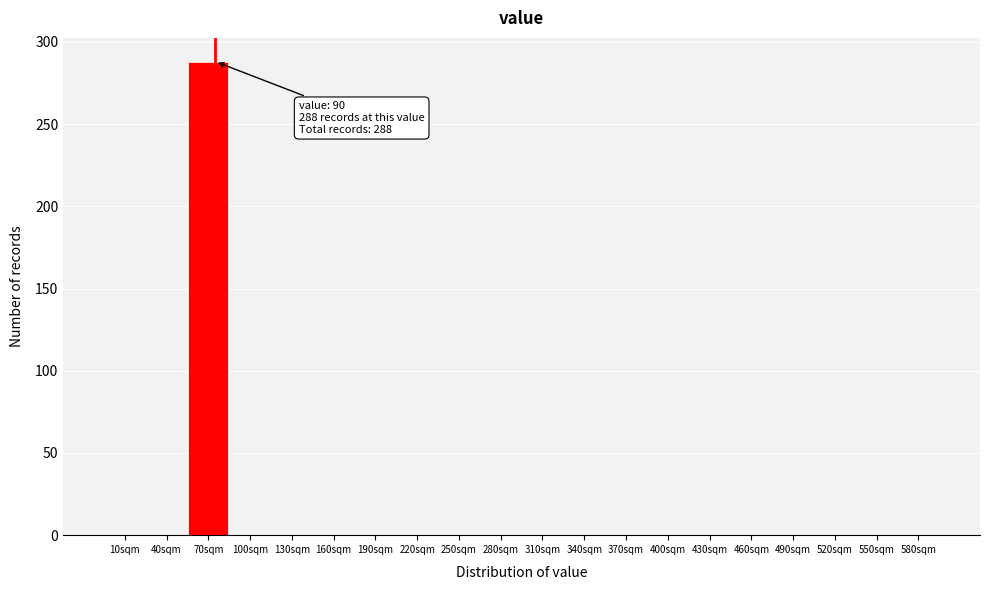

Reading right to left, list all the values displayed in this chart.

580sqm=0	550sqm=0	520sqm=0	490sqm=0	460sqm=0	430sqm=0	400sqm=0	370sqm=0	340sqm=0	310sqm=0	280sqm=0	250sqm=0	220sqm=0	190sqm=0	160sqm=0	130sqm=0	100sqm=0	70sqm=288	40sqm=0	10sqm=0